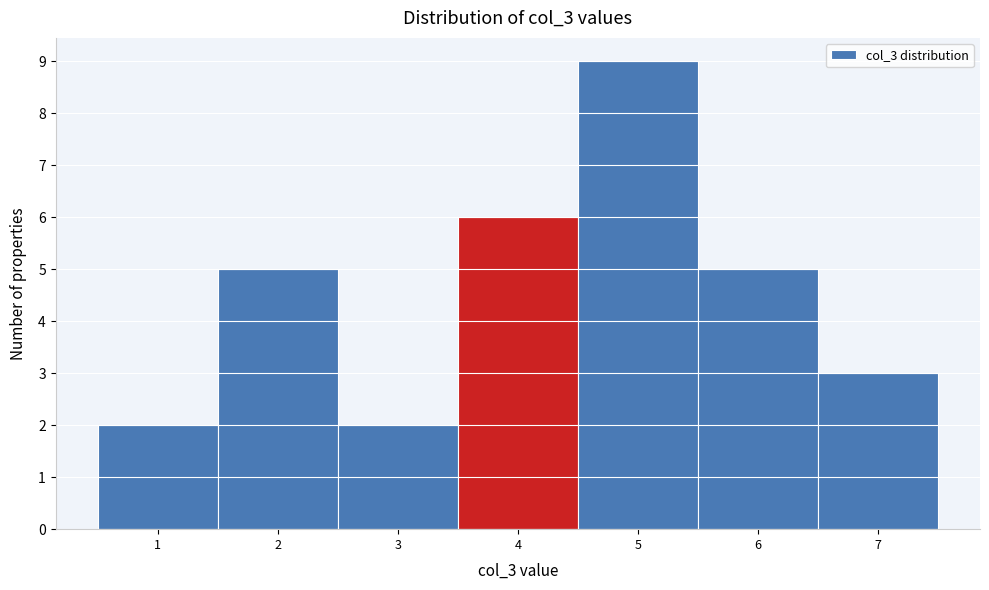

How tall is the bar that spans 2.5 to 3.5 on the x-axis? The values are not printed on the chart, so give them approximately, as read against the axis.

2